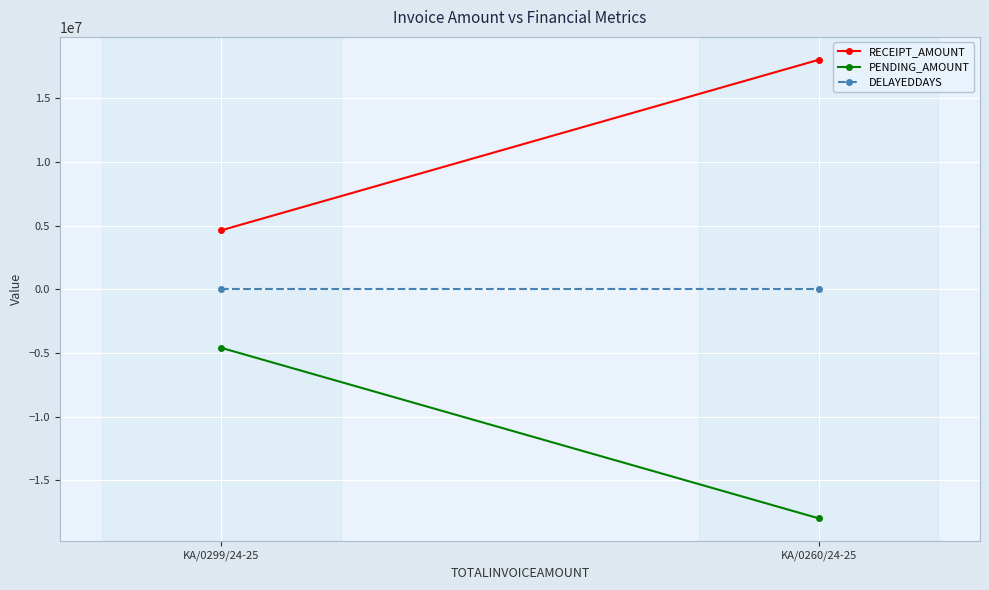

What is the smallest value displayed?

-17975714